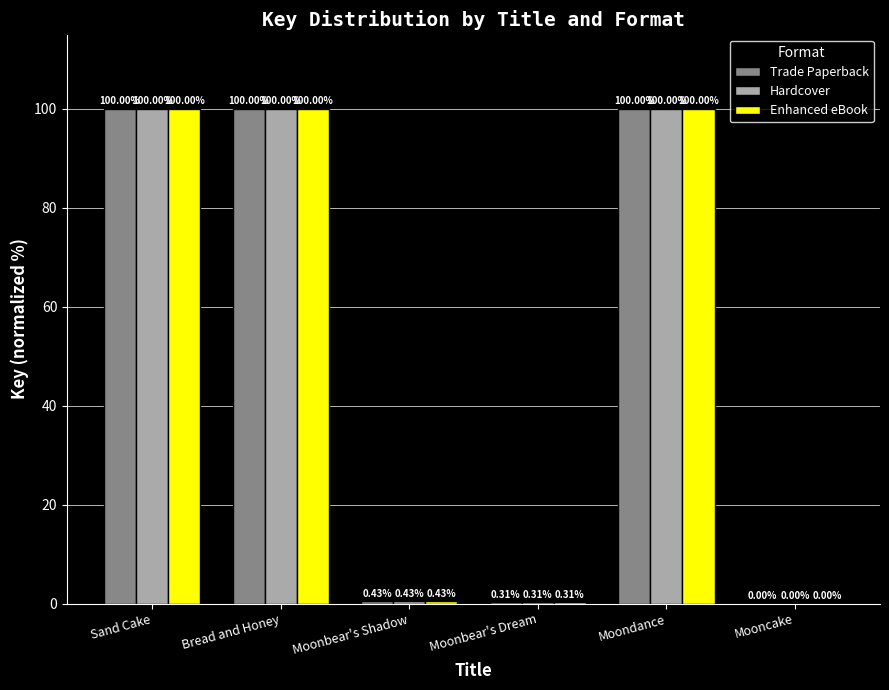

What is the sum of all Trade Paperback values?

300.7